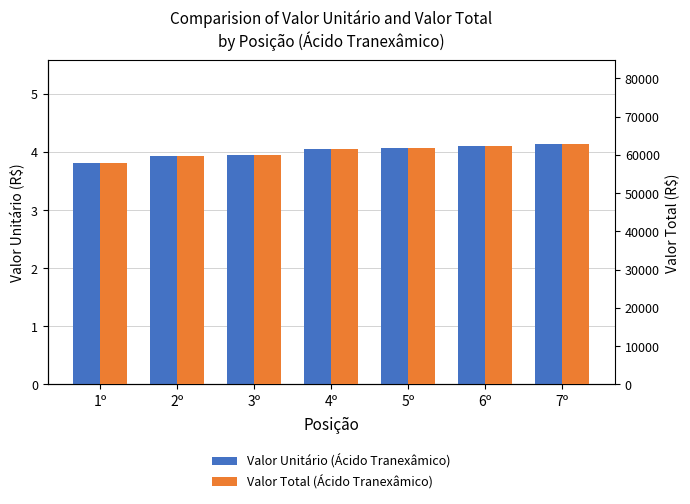

How many data points does each series have?

7